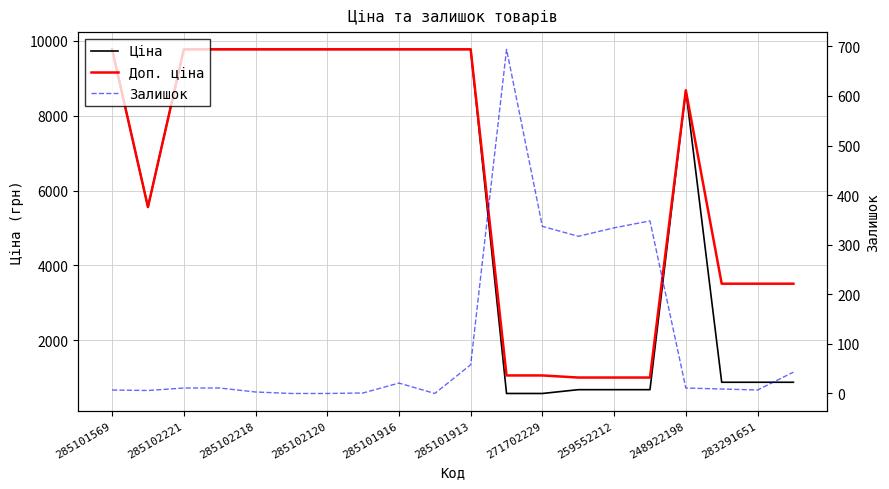

True or false: Залишок and Доп. ціна cross at least once.

False